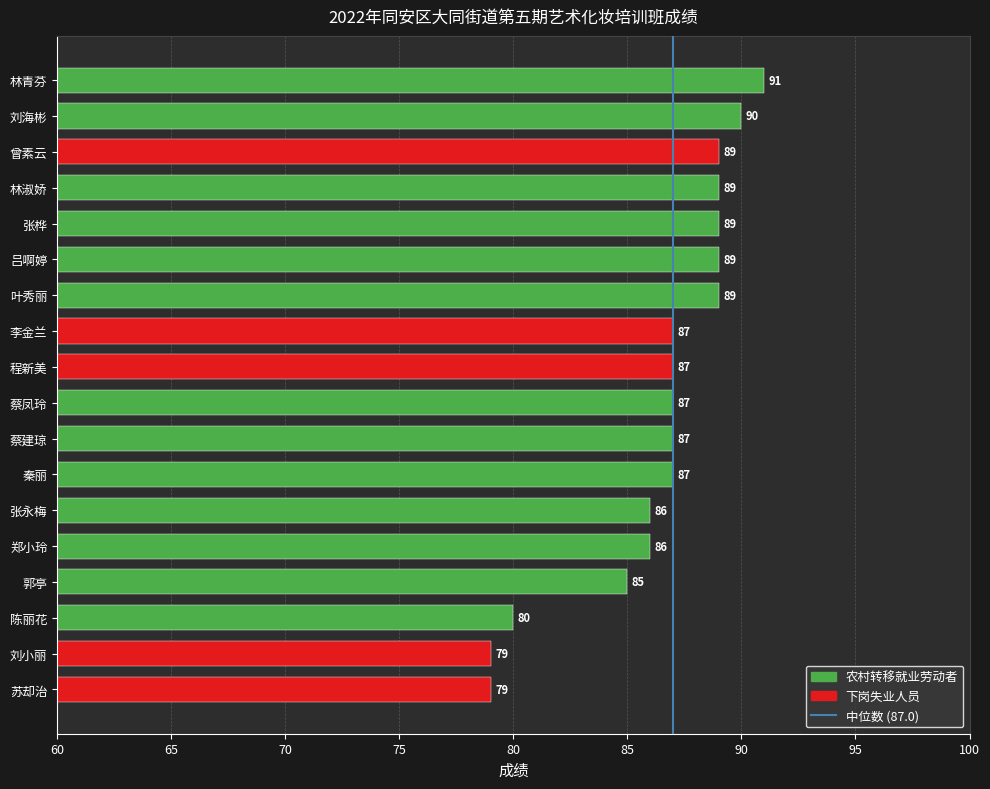

Are the bars horizontal?

Yes